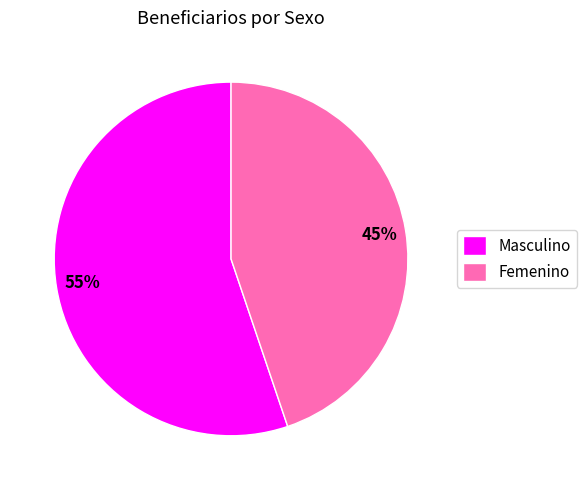

What percentage is the Masculino slice, to the nearest percent?

55%